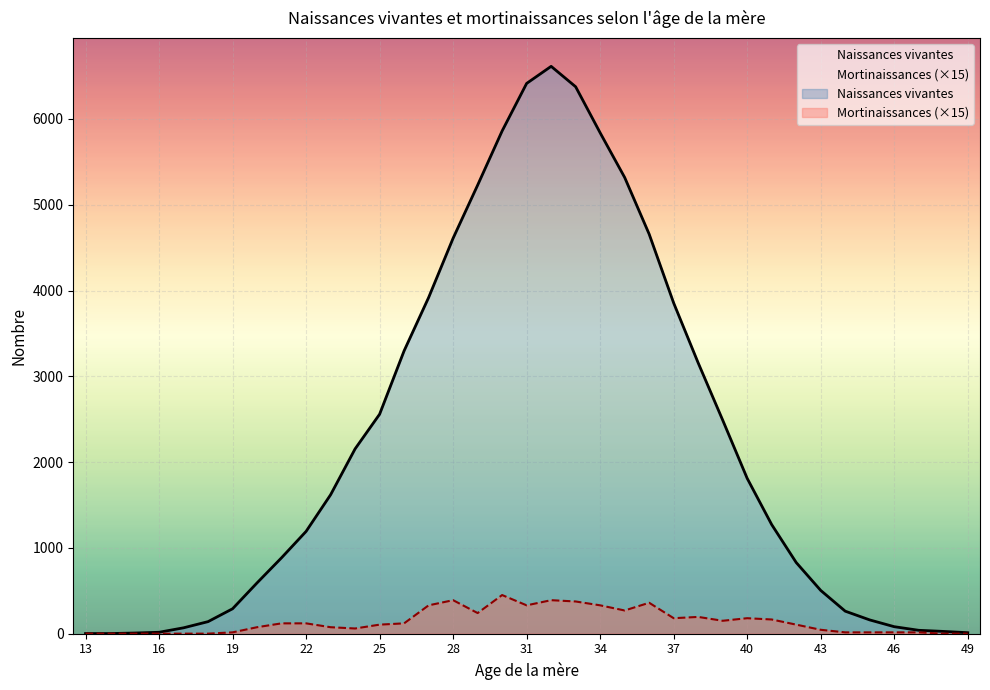

Where does the Naissances vivantes series first go above 1271?

23